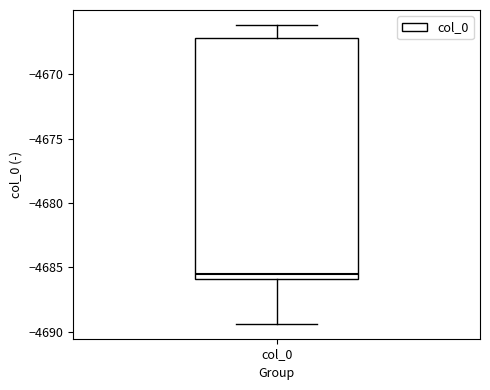

Transcribe this box plot: give where the median line is, the range the box spans, and where the two whiskers end, as read against the y-axis. The values are not printed on the chart, so give them approximately, as read against the axis.

median -4685.5, box -4686.0 to -4667.0, whiskers -4689.5 to -4666.0